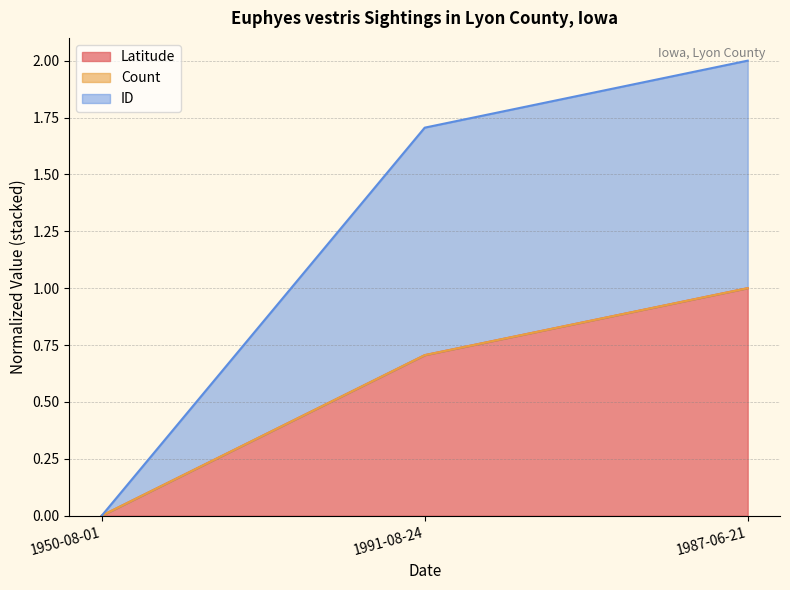

At which label is ID closest to 1?

1991-08-24